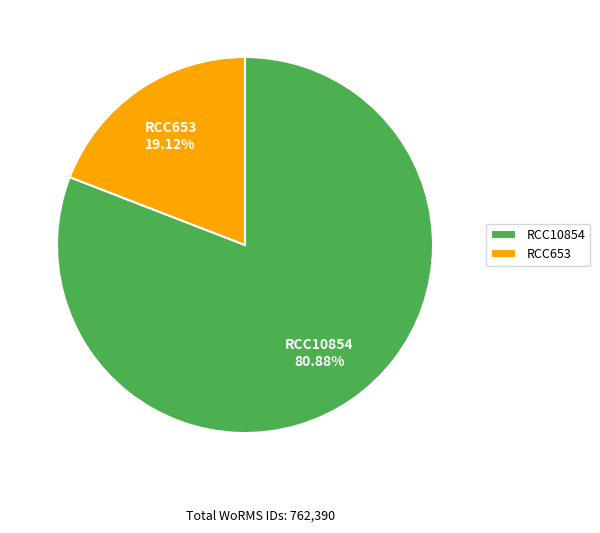

To the nearest percent, what is the combined percentage of RCC653 and RCC10854?

100%